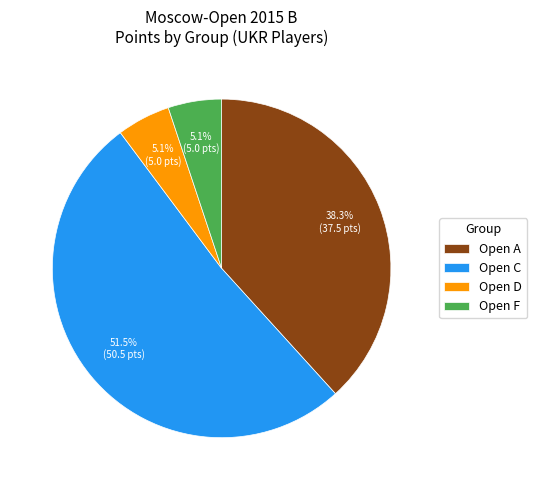

Between Open C and Open D, which is larger?

Open C